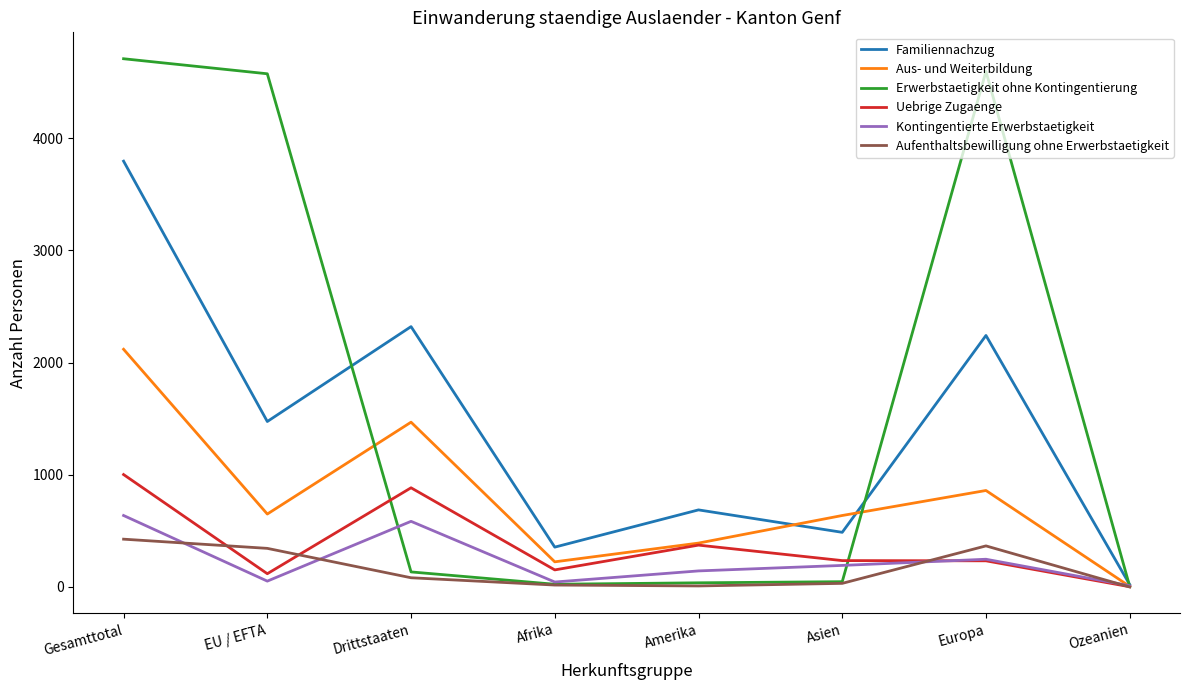

List the series in order of their peak value, lowest first.

Aufenthaltsbewilligung ohne Erwerbstaetigkeit, Kontingentierte Erwerbstaetigkeit, Uebrige Zugaenge, Aus- und Weiterbildung, Familiennachzug, Erwerbstaetigkeit ohne Kontingentierung